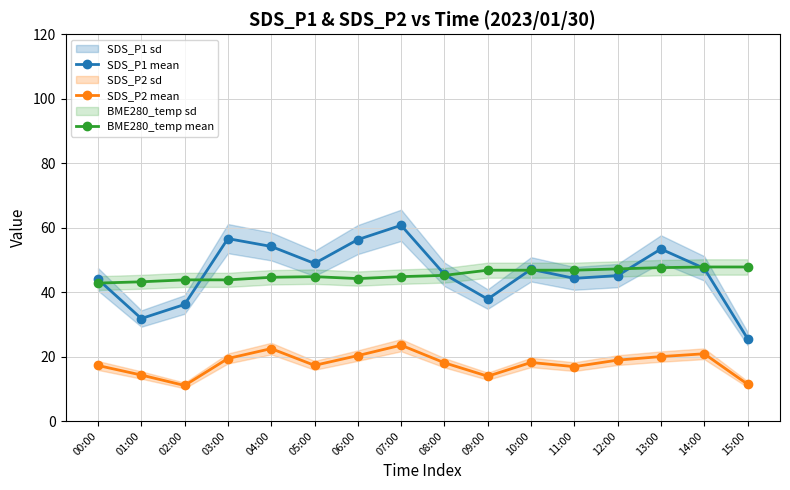

Which series has the largest total across all categories?

SDS_P1 mean